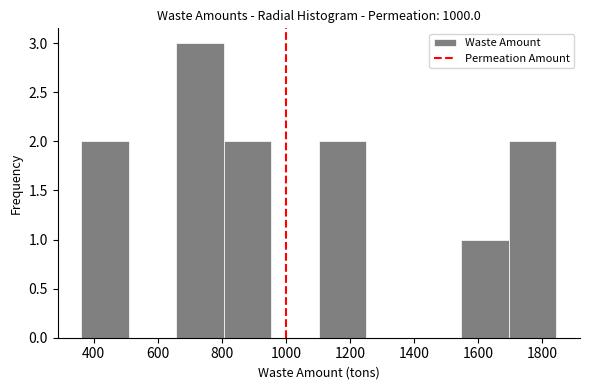

Over which range of the x-axis is the bar tallest?

660 to 800